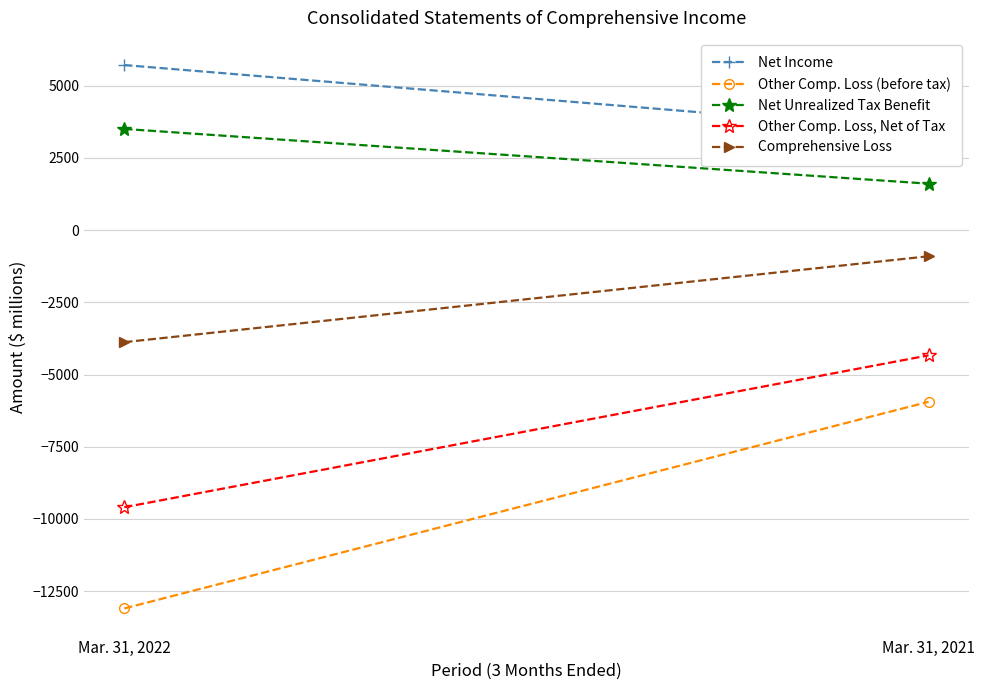

At which label does Net Unrealized Tax Benefit reach its peak?

Mar. 31, 2022